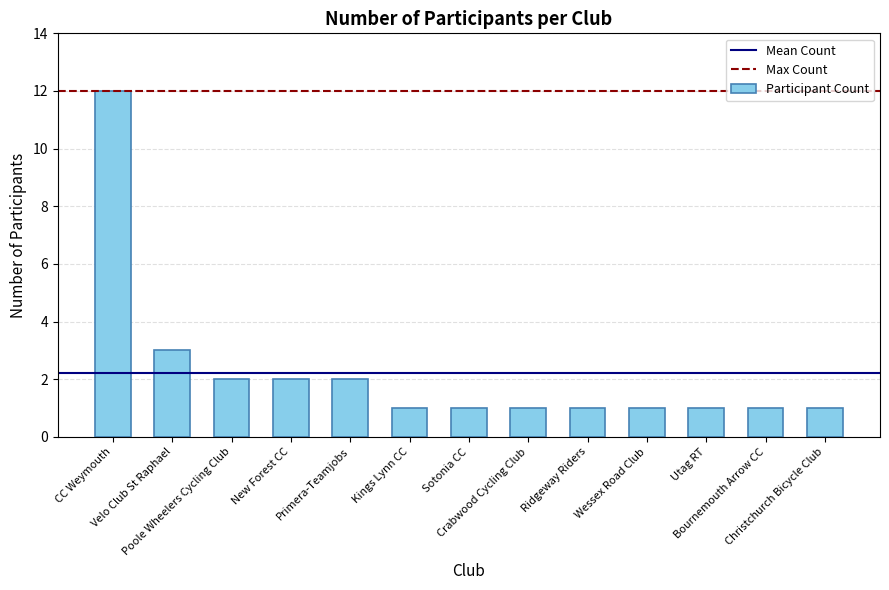

What is the value of the 7th bar from the left?

1